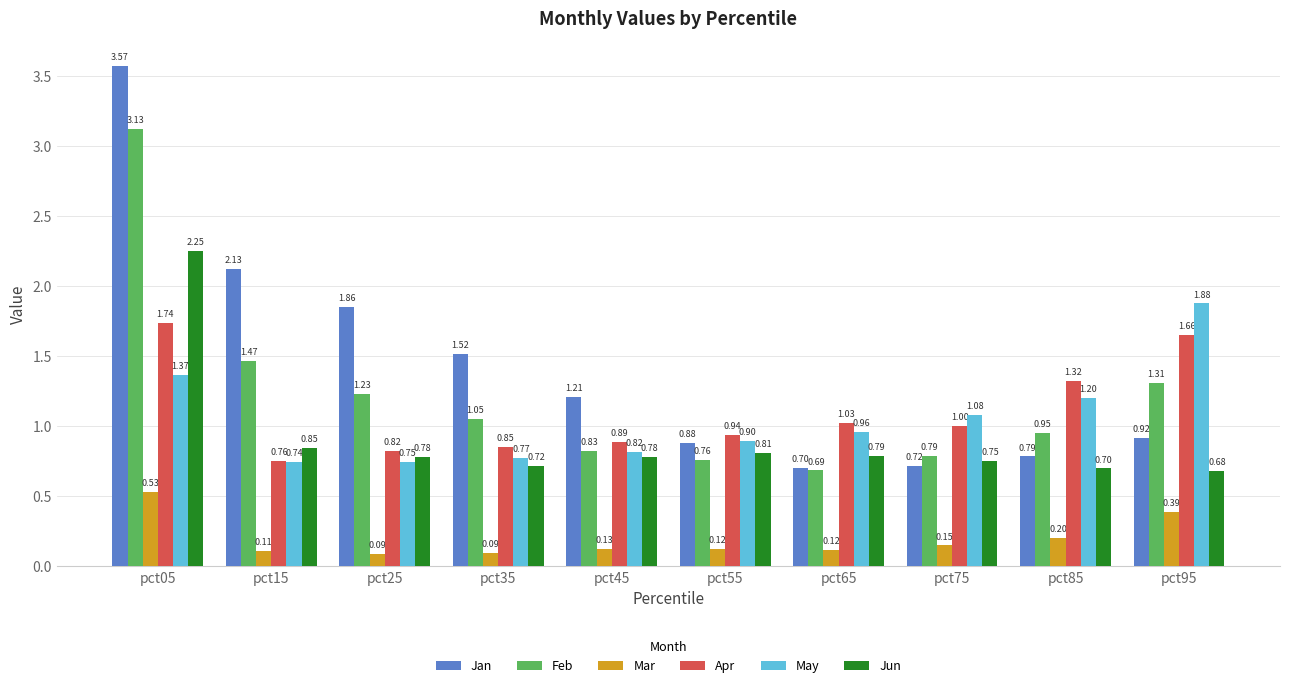

What is the difference between the highest and lowest values at pct25?

1.8